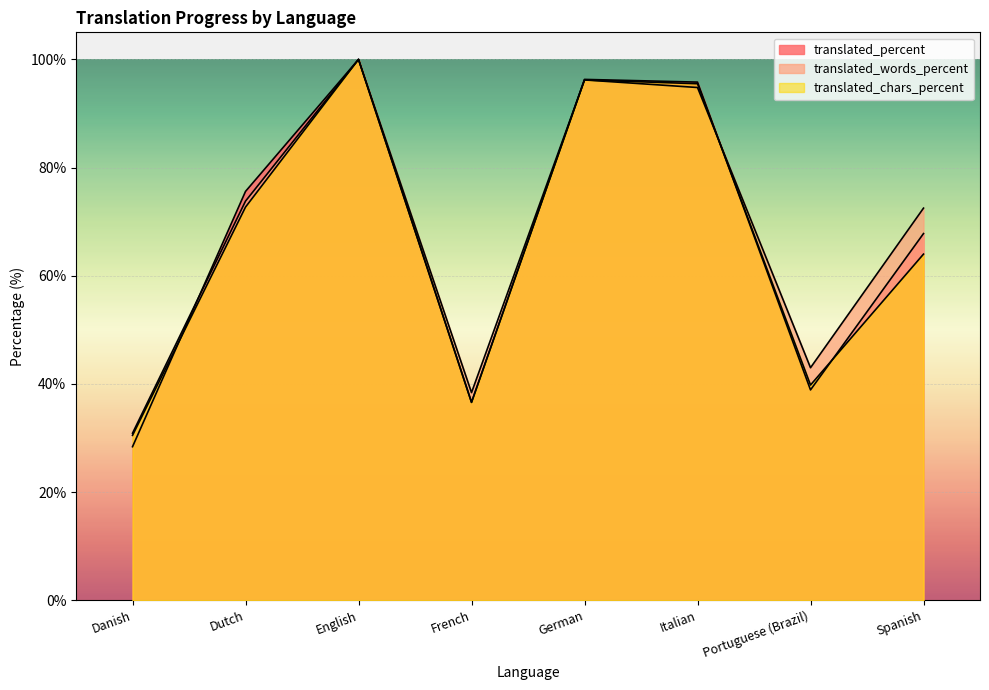

At German, list the series in order from smallest to largest.

translated_words_percent, translated_chars_percent, translated_percent